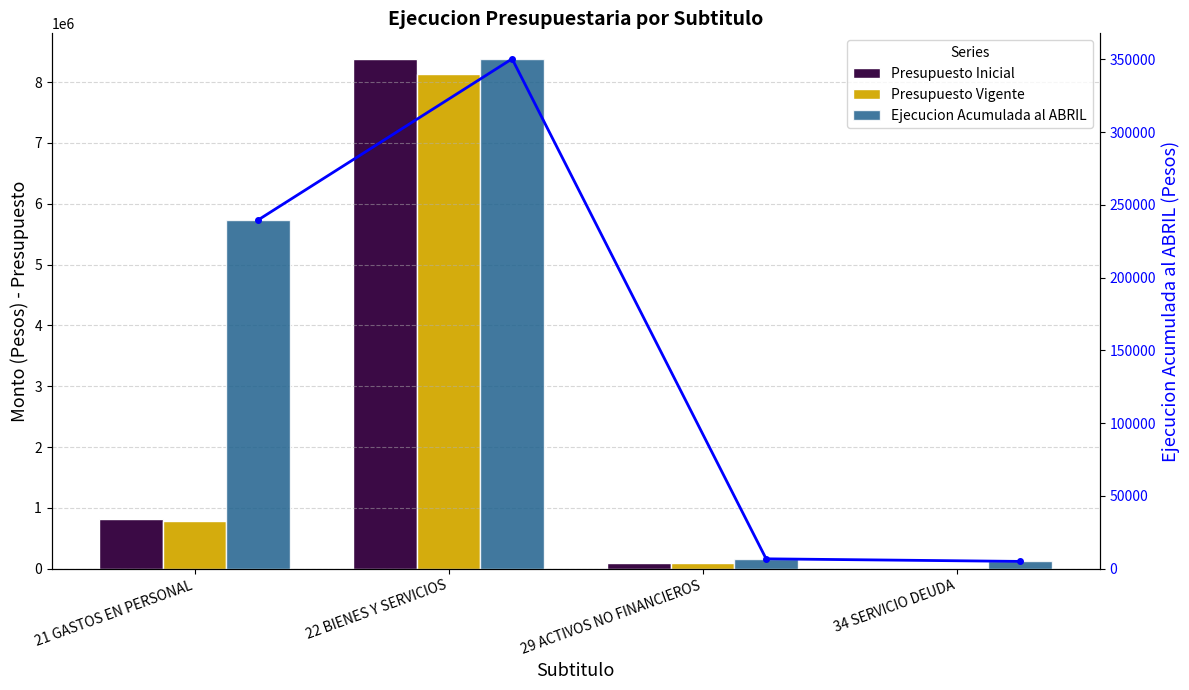

At which label does Presupuesto Inicial reach its peak?

22 BIENES Y SERVICIOS